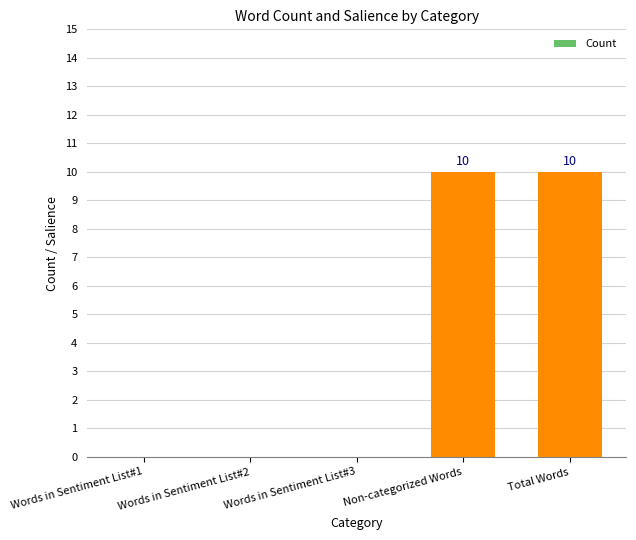

What is the maximum value shown in the chart?

10